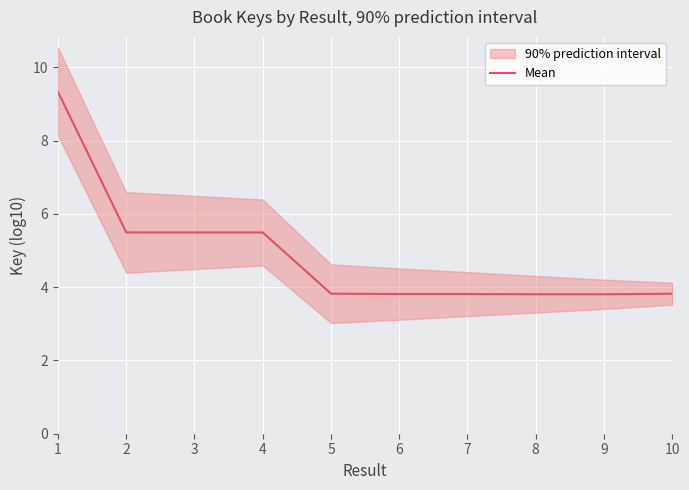

Does the chart display data point markers on the line(s)?

No